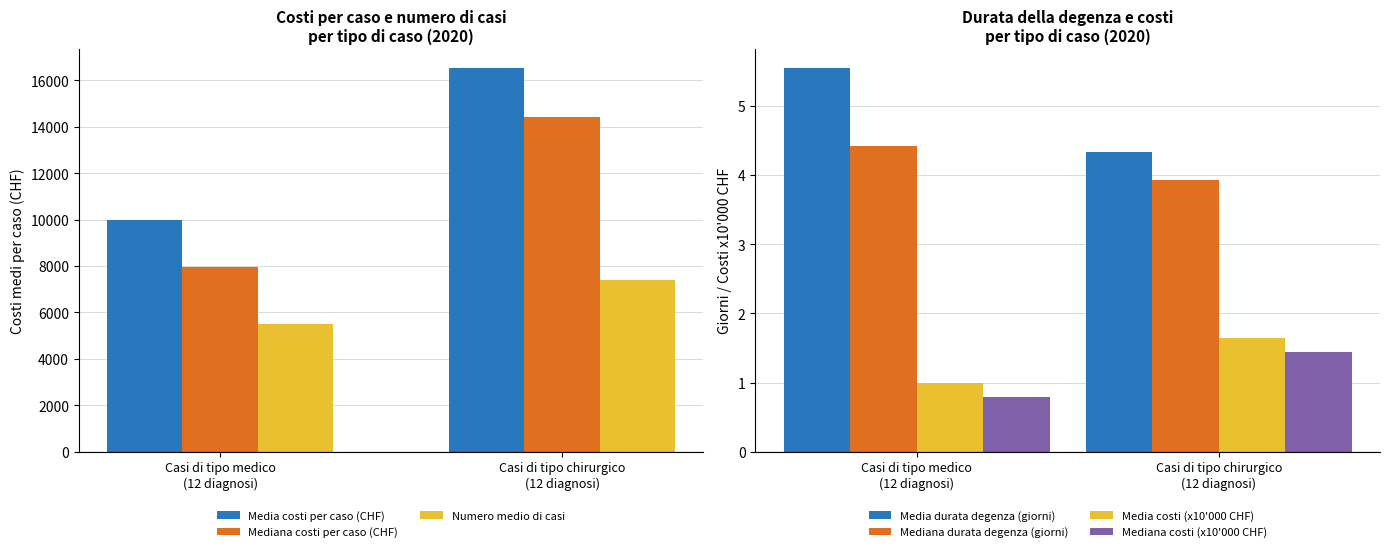

How many data points in Media costi per caso (CHF) are less than 16514?

1